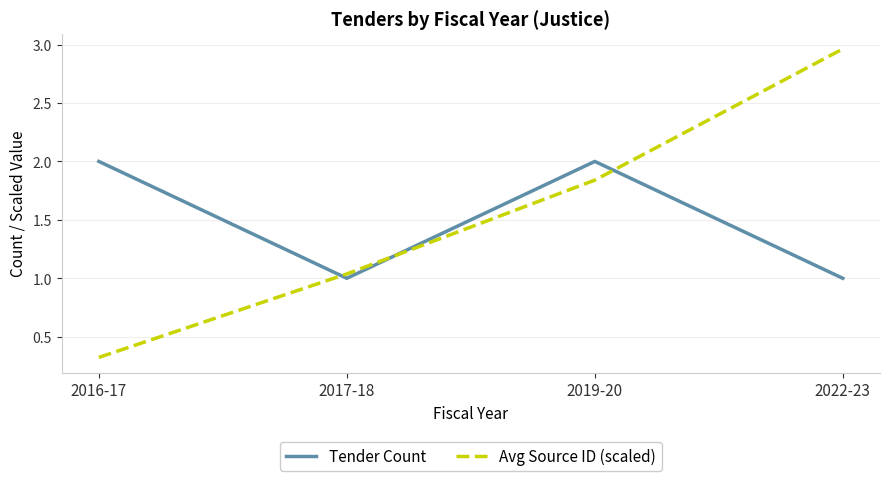

Count the number of categories in the chart.

4